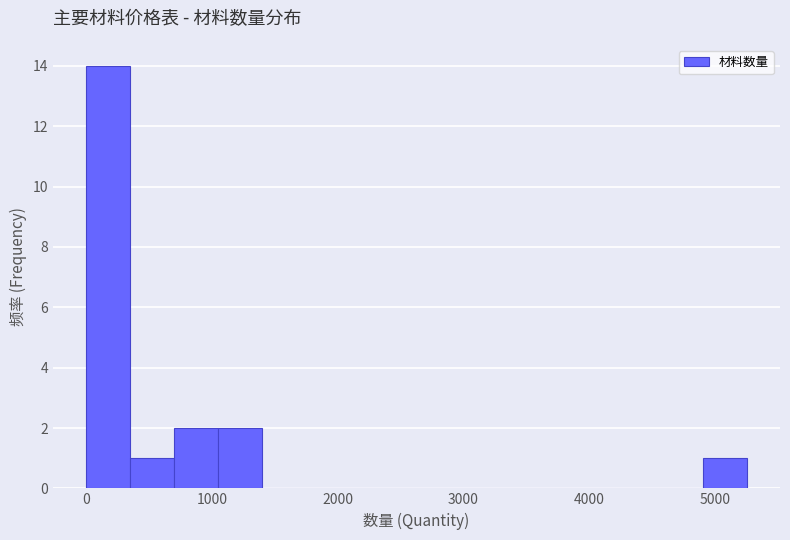

Read against the x-axis, roughly where is the centre of the tallest bar?

200